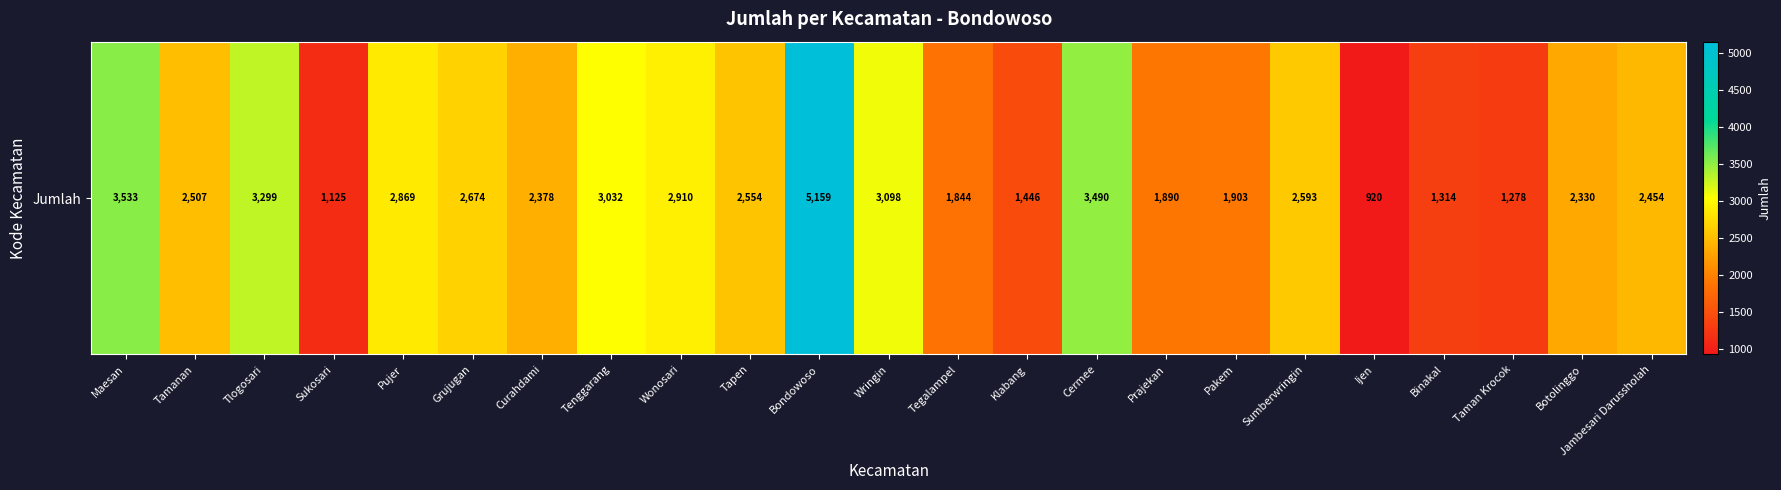

Count the number of categories in the chart.

23